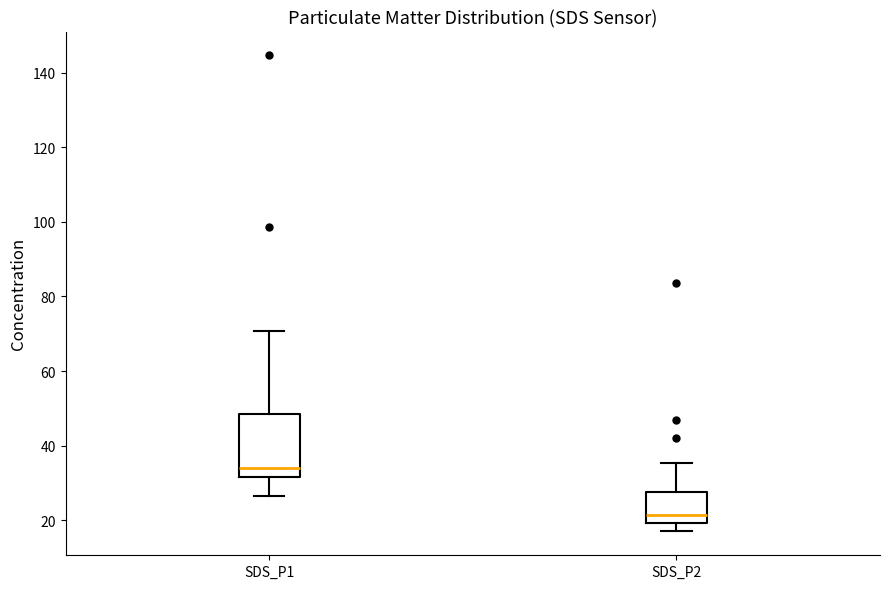

Where is the lower edge of the box for SDS_P1 on the y-axis? The values are not printed on the chart, so give them approximately, as read against the axis.

32